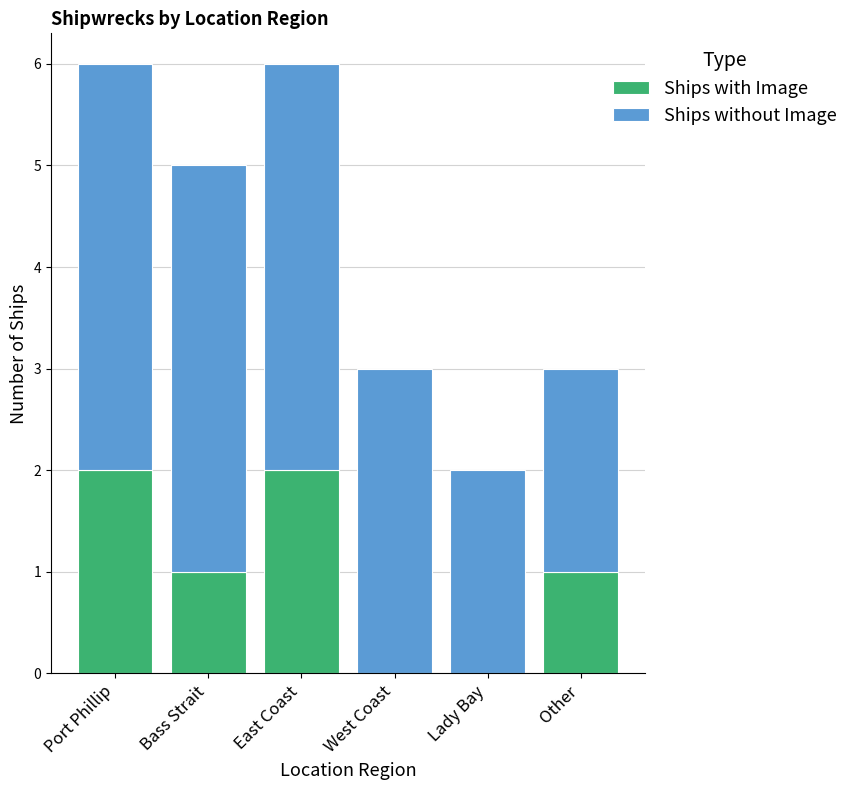

True or false: Ships with Image has a value of 3 at East Coast.

False